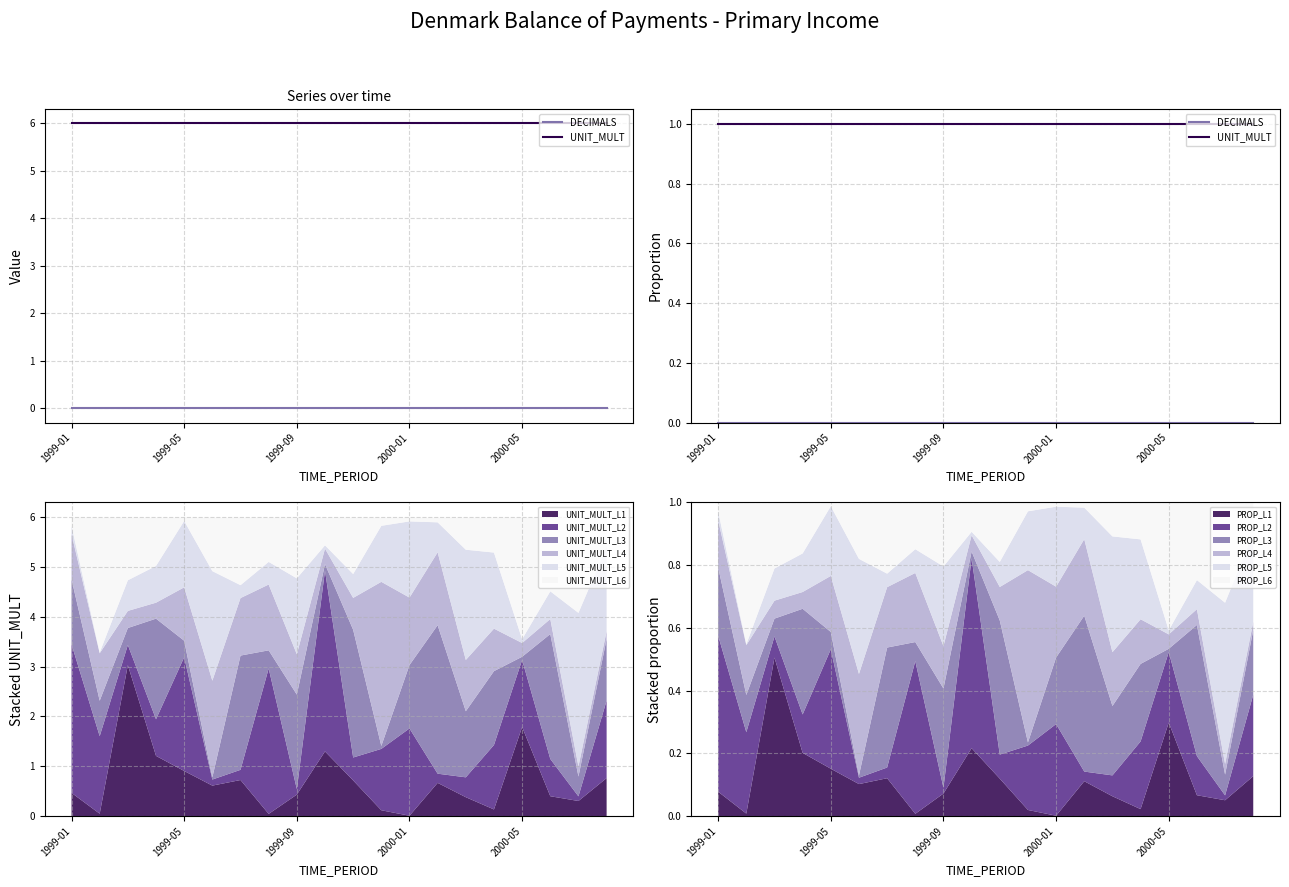

Which has a higher value, 13 or 10?

13